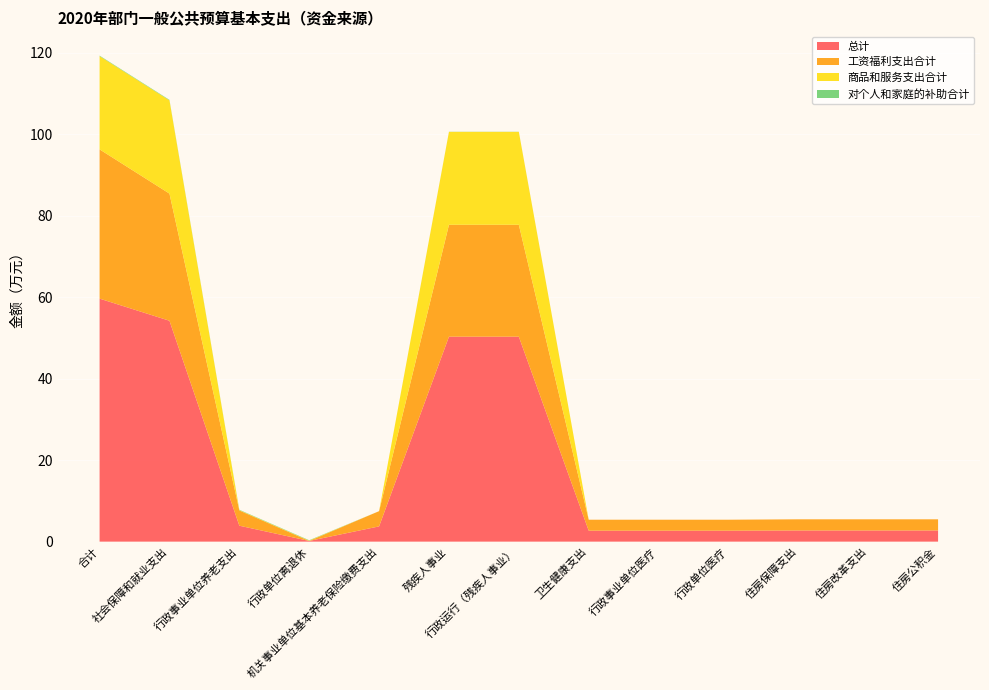

Reading right to left, transcribe all the data shown in this chart.

总计: 住房公积金=2.7	住房改革支出=2.7	住房保障支出=2.7	行政单位医疗=2.7	行政事业单位医疗=2.7	卫生健康支出=2.7	行政运行（残疾人事业）=50.3	残疾人事业=50.3	机关事业单位基本养老保险缴费支出=3.7	行政单位离退休=0.2	行政事业单位养老支出=3.9	社会保障和就业支出=54.2	合计=59.6
工资福利支出合计: 住房公积金=2.7	住房改革支出=2.7	住房保障支出=2.7	行政单位医疗=2.7	行政事业单位医疗=2.7	卫生健康支出=2.7	行政运行（残疾人事业）=27.5	残疾人事业=27.5	机关事业单位基本养老保险缴费支出=3.7	行政单位离退休=0.0	行政事业单位养老支出=3.7	社会保障和就业支出=31.2	合计=36.6
商品和服务支出合计: 住房公积金=0.0	住房改革支出=0.0	住房保障支出=0.0	行政单位医疗=0.0	行政事业单位医疗=0.0	卫生健康支出=0.0	行政运行（残疾人事业）=22.8	残疾人事业=22.8	机关事业单位基本养老保险缴费支出=0.0	行政单位离退休=0.1	行政事业单位养老支出=0.1	社会保障和就业支出=22.9	合计=22.9
对个人和家庭的补助合计: 住房公积金=0.0	住房改革支出=0.0	住房保障支出=0.0	行政单位医疗=0.0	行政事业单位医疗=0.0	卫生健康支出=0.0	行政运行（残疾人事业）=0.0	残疾人事业=0.0	机关事业单位基本养老保险缴费支出=0.0	行政单位离退休=0.1	行政事业单位养老支出=0.1	社会保障和就业支出=0.1	合计=0.1